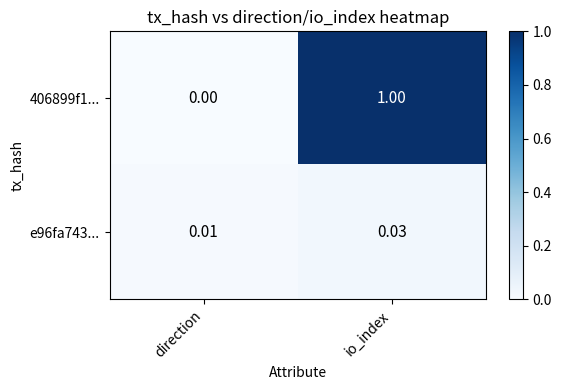

At which label is 406899f1... closest to 0?

direction